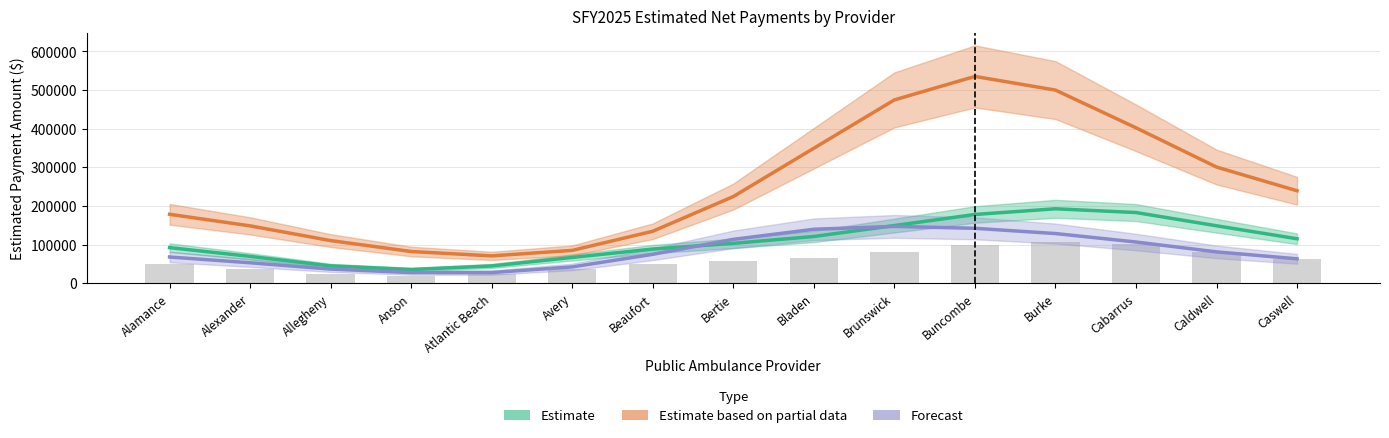

How many values in the Estimate based on partial data series exceed 224446?

8